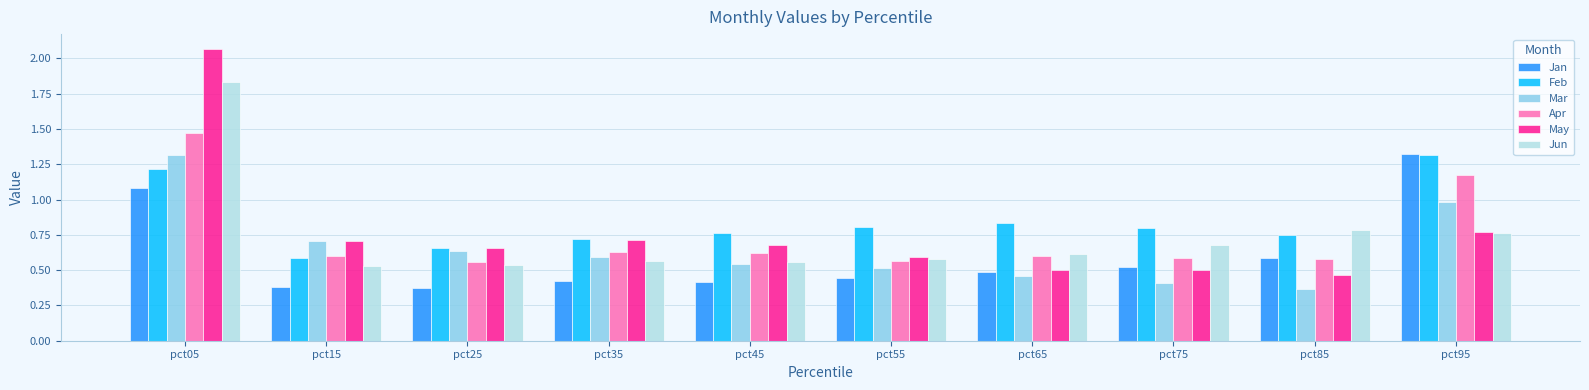

At pct05, list the series in order from largest to smallest.

May, Jun, Apr, Mar, Feb, Jan